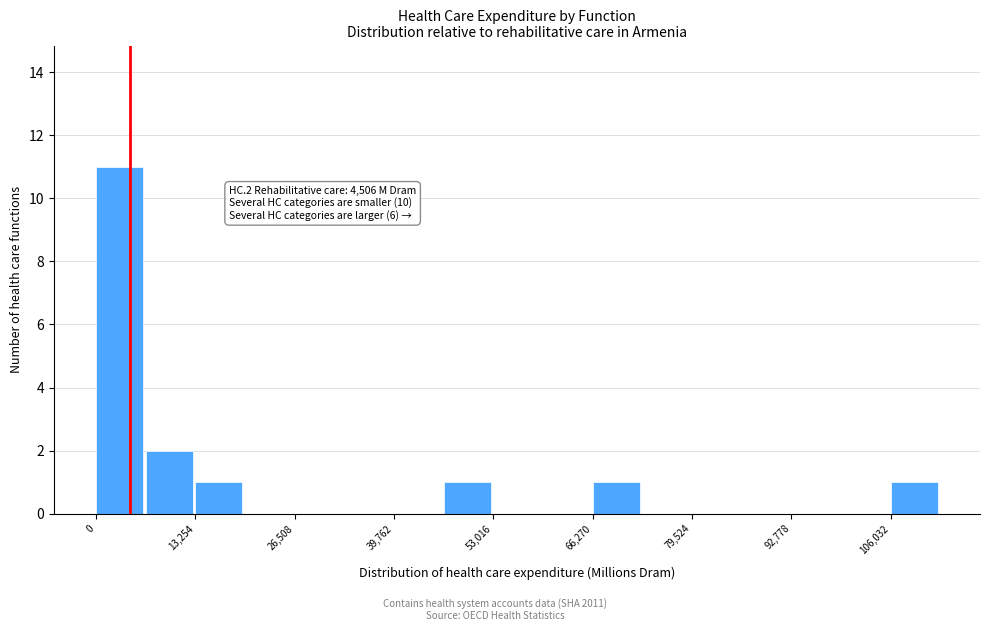

Around what value on the x-axis is the tallest bar? Give the approximate position of its centre, as read against the axis.

4000